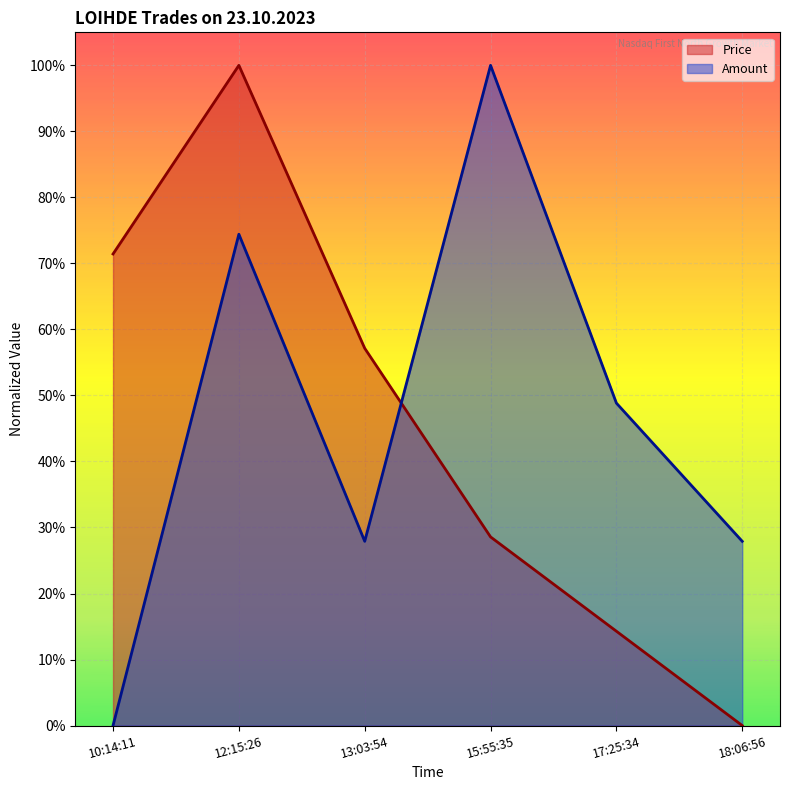

What is the label of the 3rd point from the left?

13:03:54